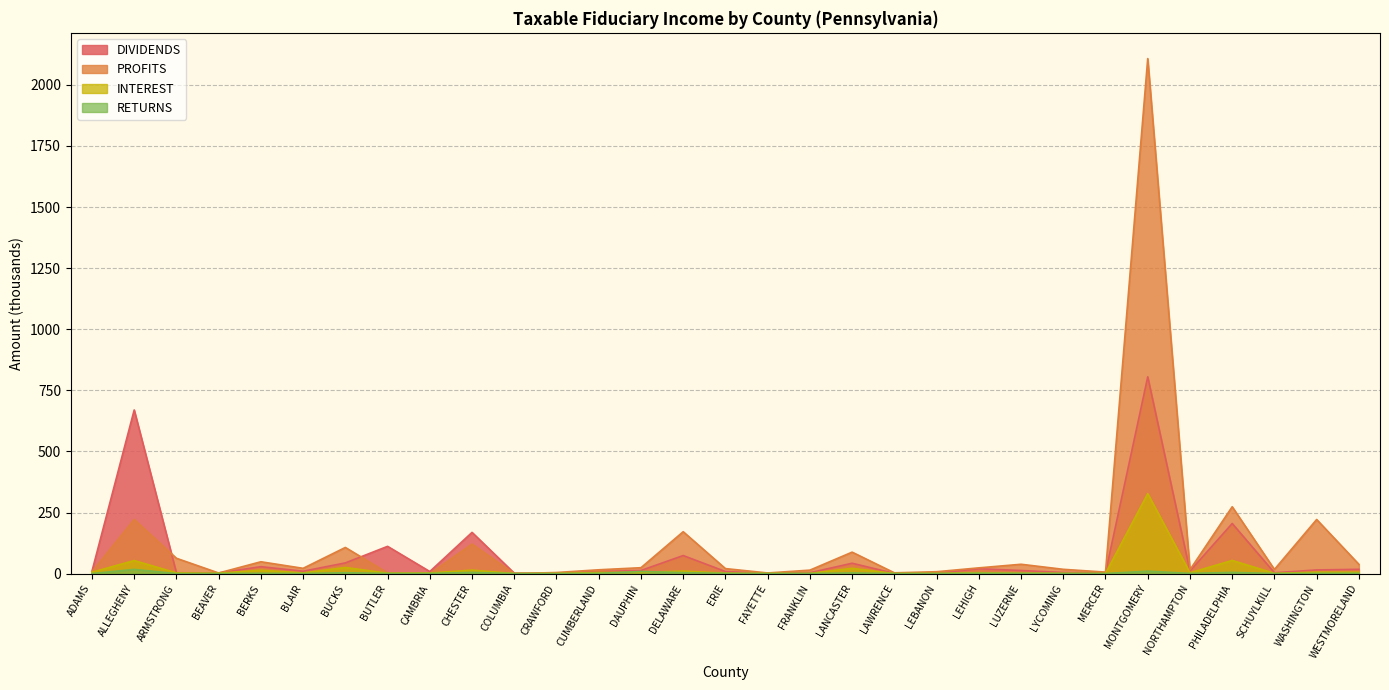

In DIVIDENDS, how many points are higher than both neighbors (excluding endpoints)?

9